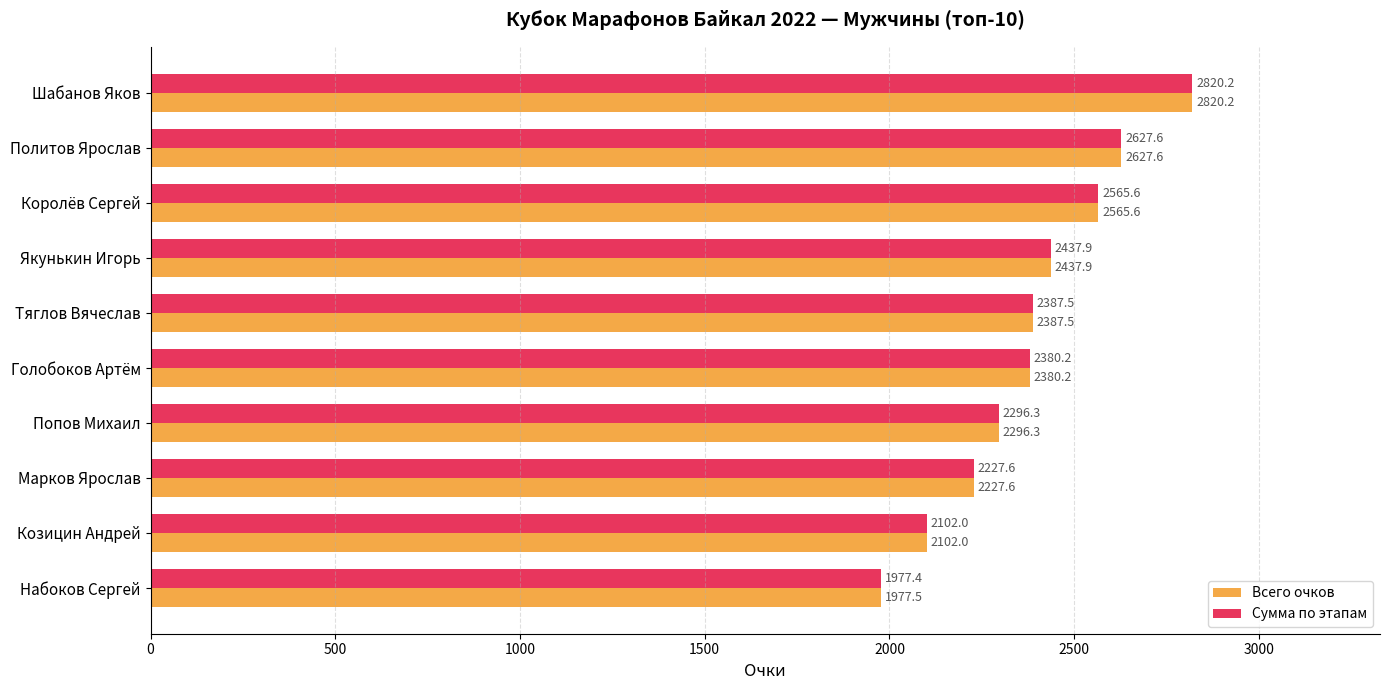

List the labels in order of Всего очков value, largest first.

Шабанов Яков, Политов Ярослав, Королёв Сергей, Якунькин Игорь, Тяглов Вячеслав, Голобоков Артём, Попов Михаил, Марков Ярослав, Козицин Андрей, Набоков Сергей